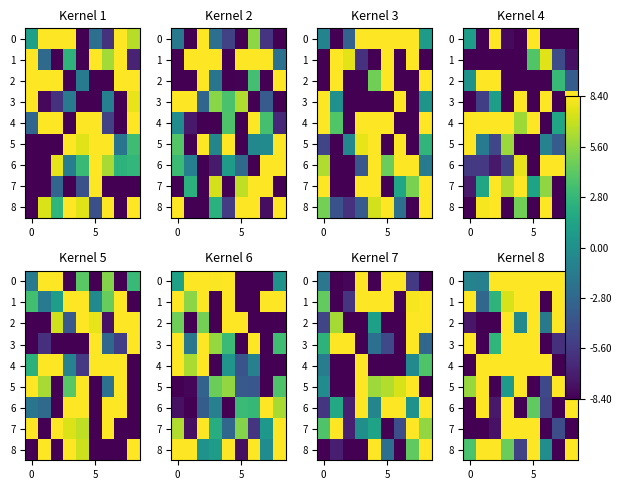

What is the smallest value displayed?

-23.7